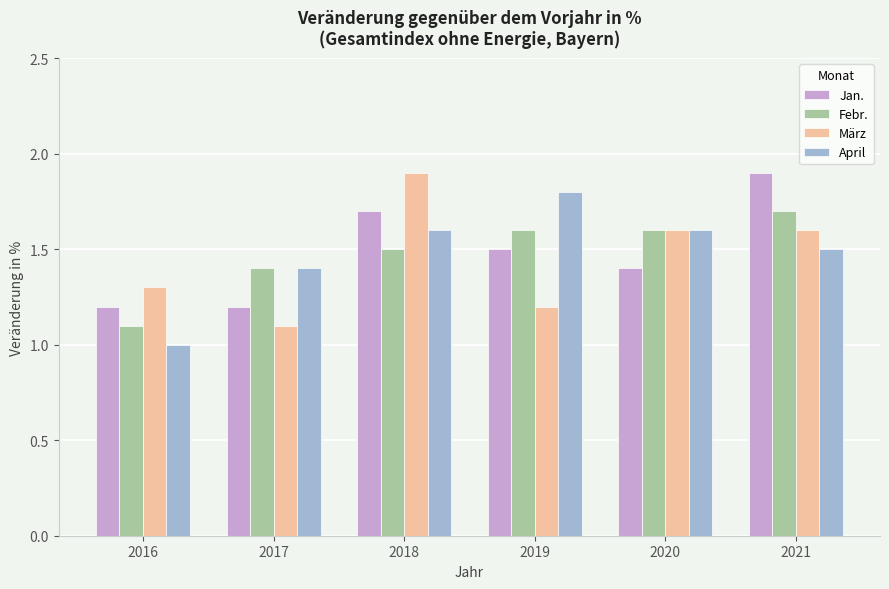

How many Jan. values are between 1 and 2?

6